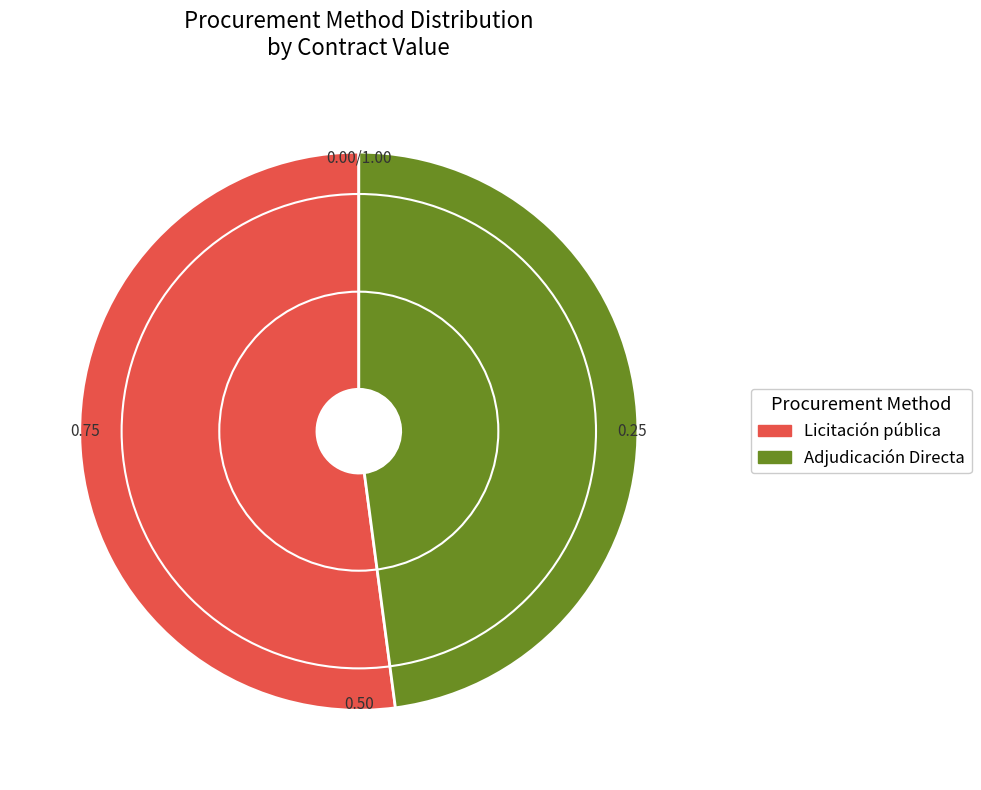

Combined, do Licitación pública and Adjudicación Directa account for over 50%?

Yes